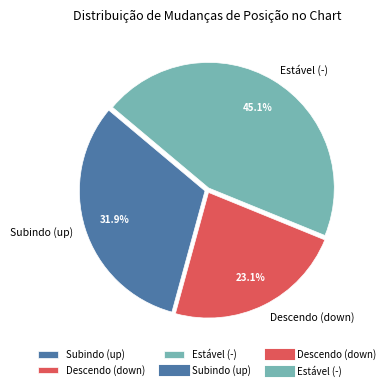

To the nearest percent, what is the difference between the largest and smallest slice percentages?

22%